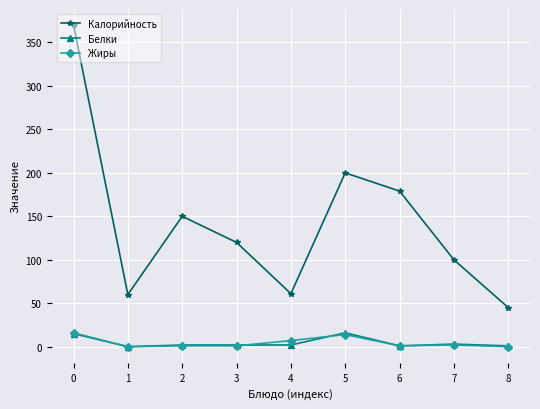

Which series has the largest total across all categories?

Калорийность